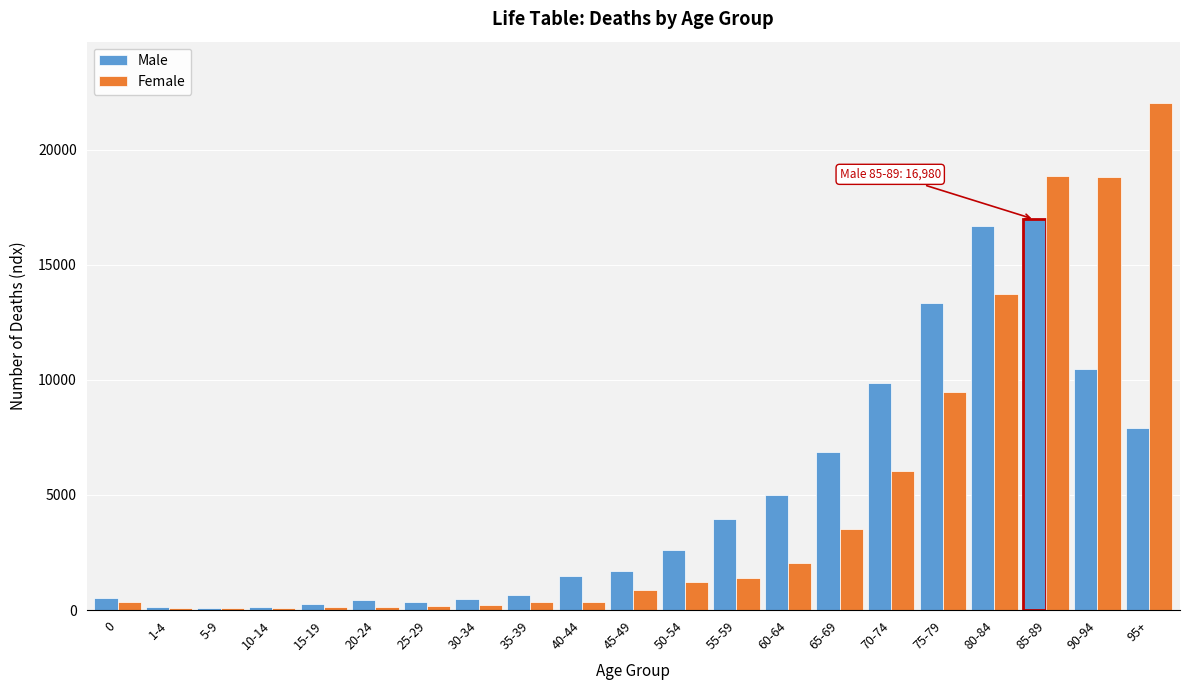

Is the value of Male at 35-39 greater than the value of Female at 95+?

No